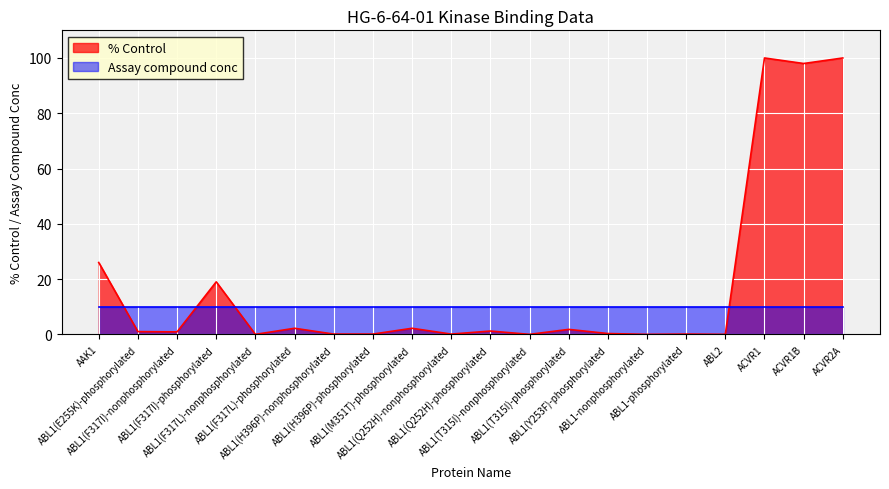

How many series are shown in this chart?

2